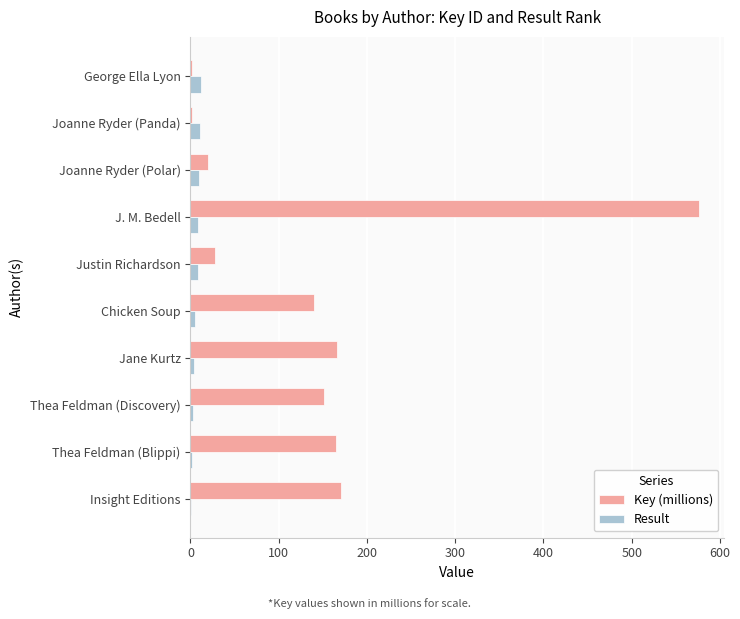

Which series has the largest total across all categories?

Key (millions)